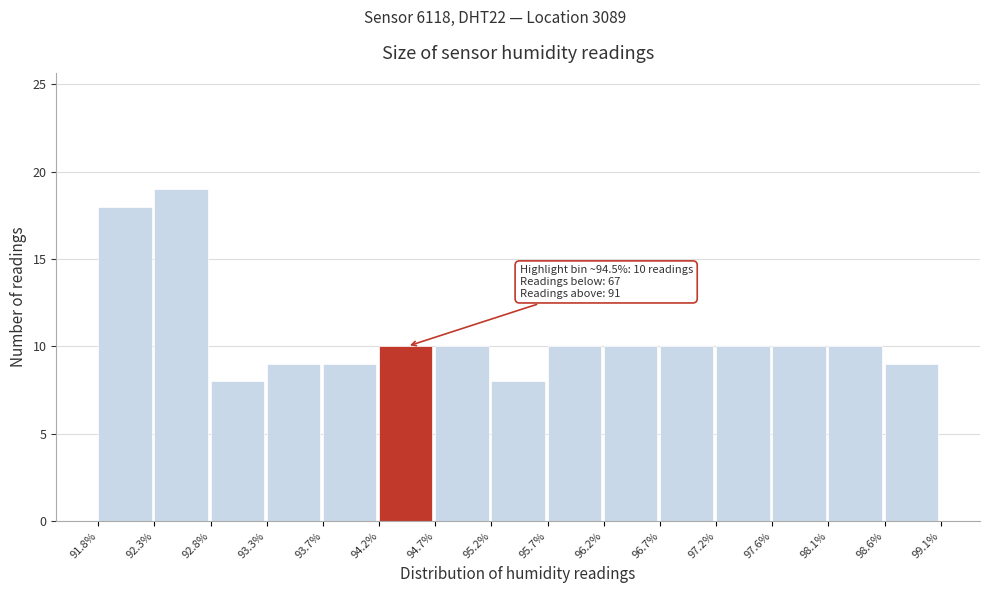

Over which range of the x-axis is the bar tallest?

92.3% to 92.8%